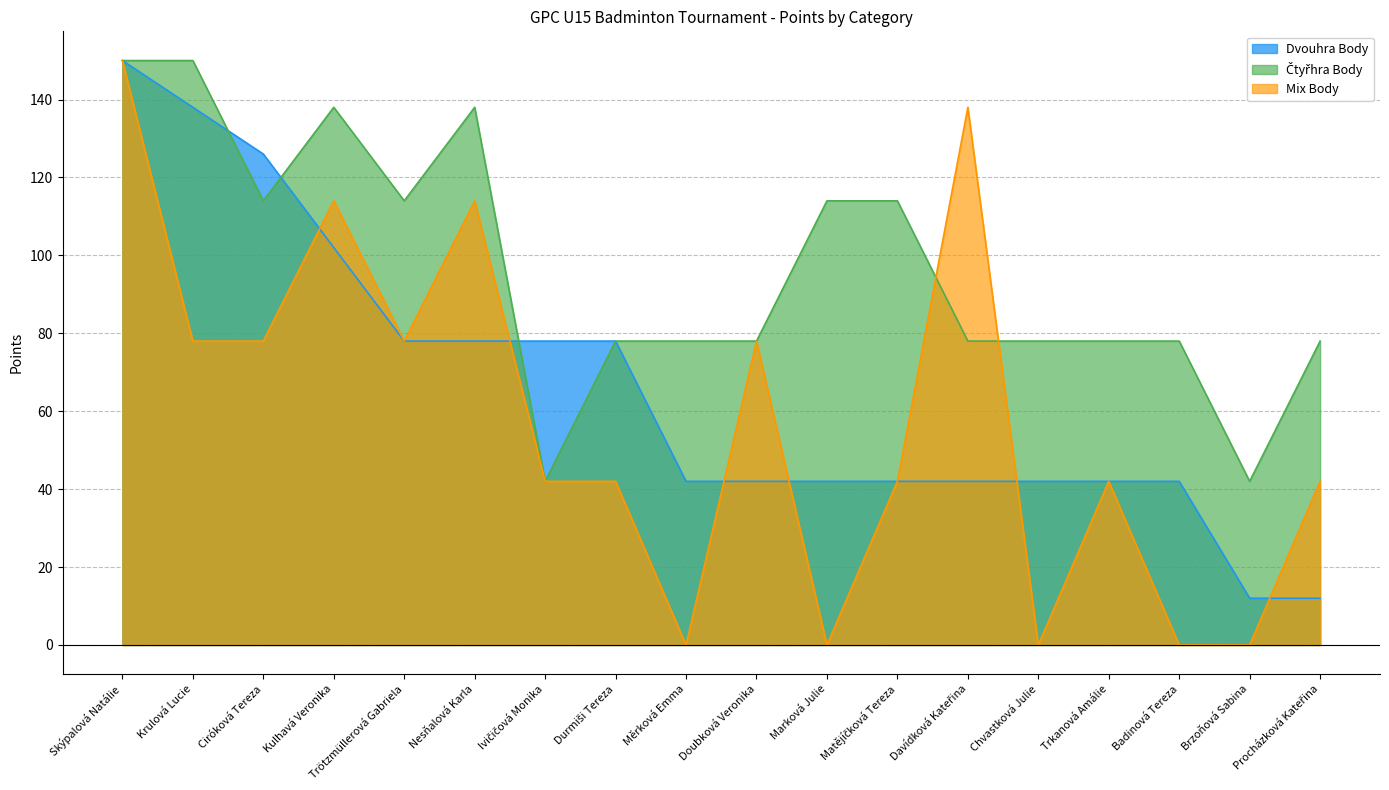

The value of Dvouhra Body at Matějíčková Tereza is 42. True or false?

True